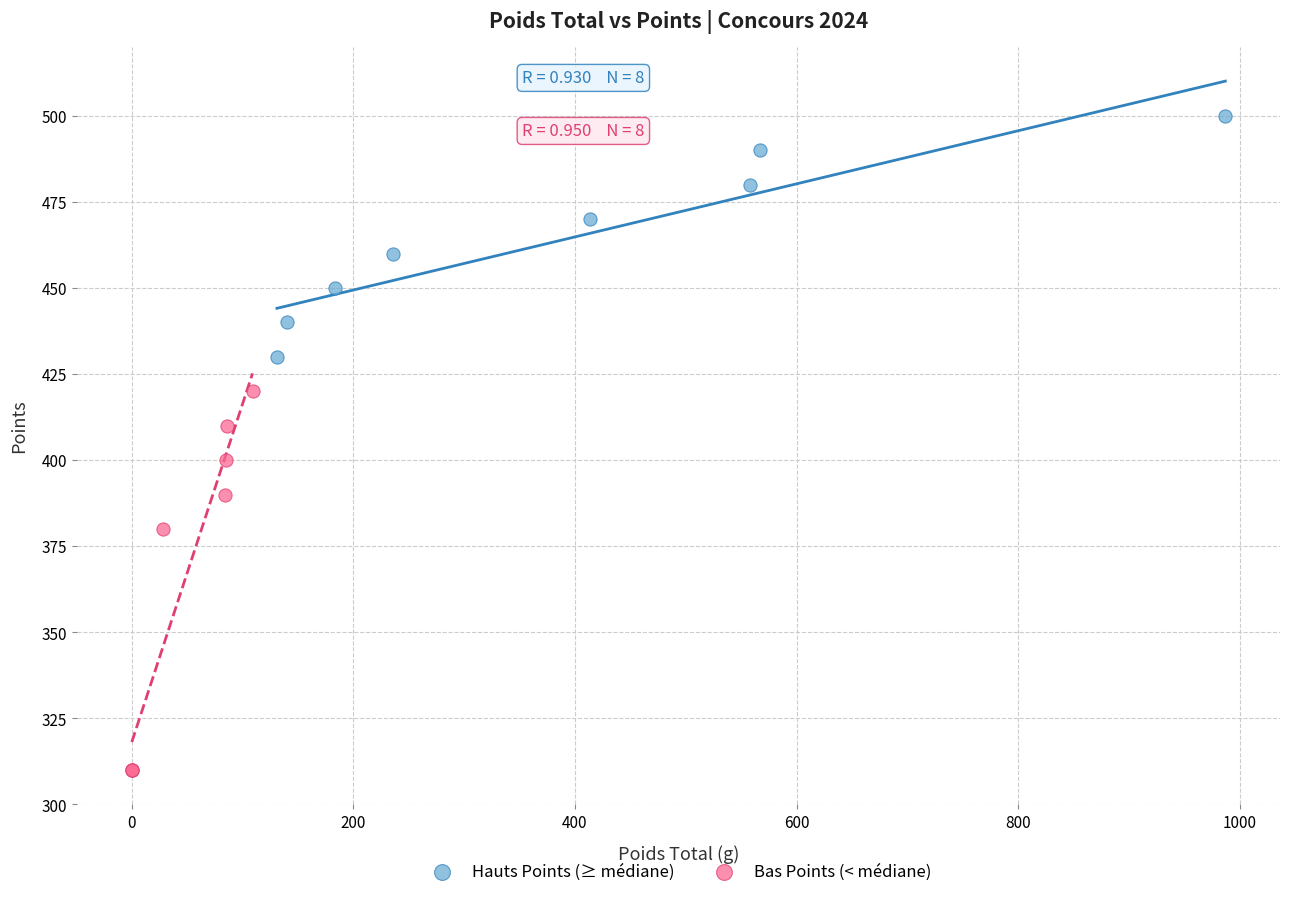

Which series contains the highest Y value?

Hauts Points (≥ médiane)